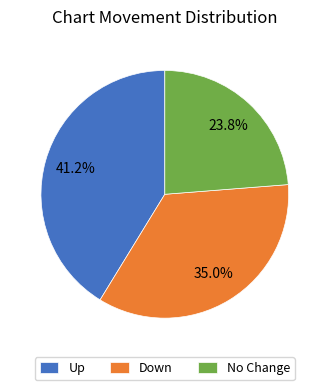

Is there any slice that represents more than half of the pie?

No